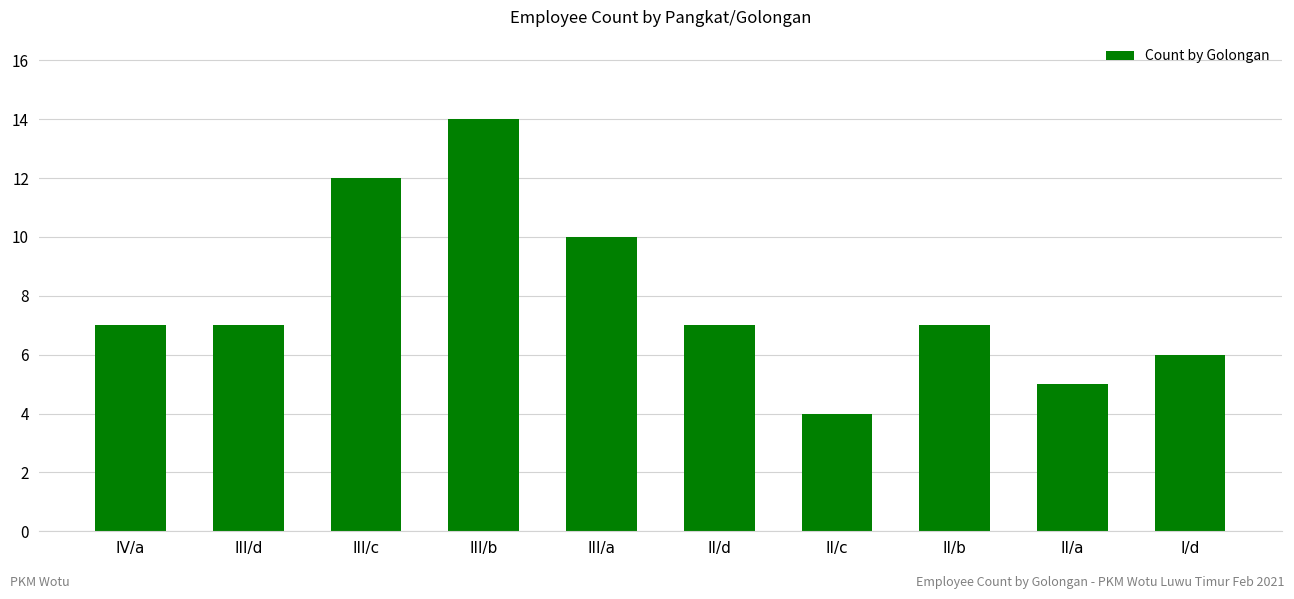

At which label is the value closest to 9?

III/a